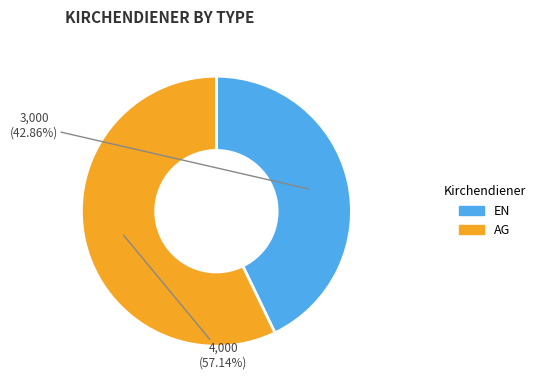

To the nearest percent, what is the average slice percentage?

50%